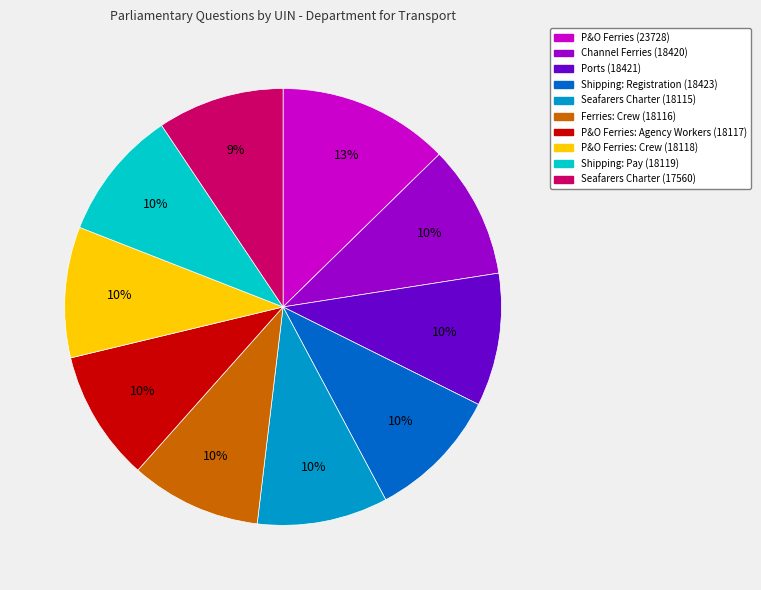

How many segments does this pie chart have?

10